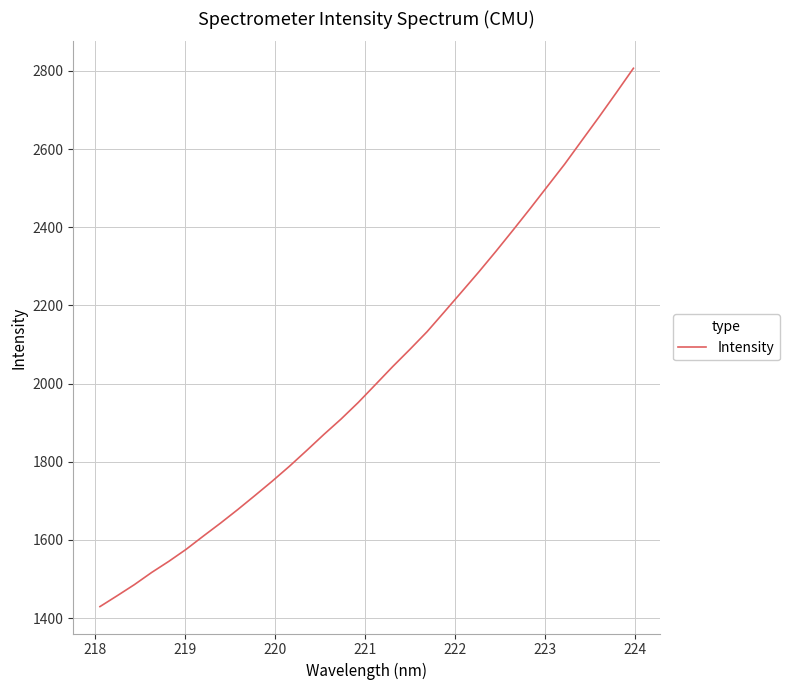

What is the maximum value shown in the chart?

2806.9